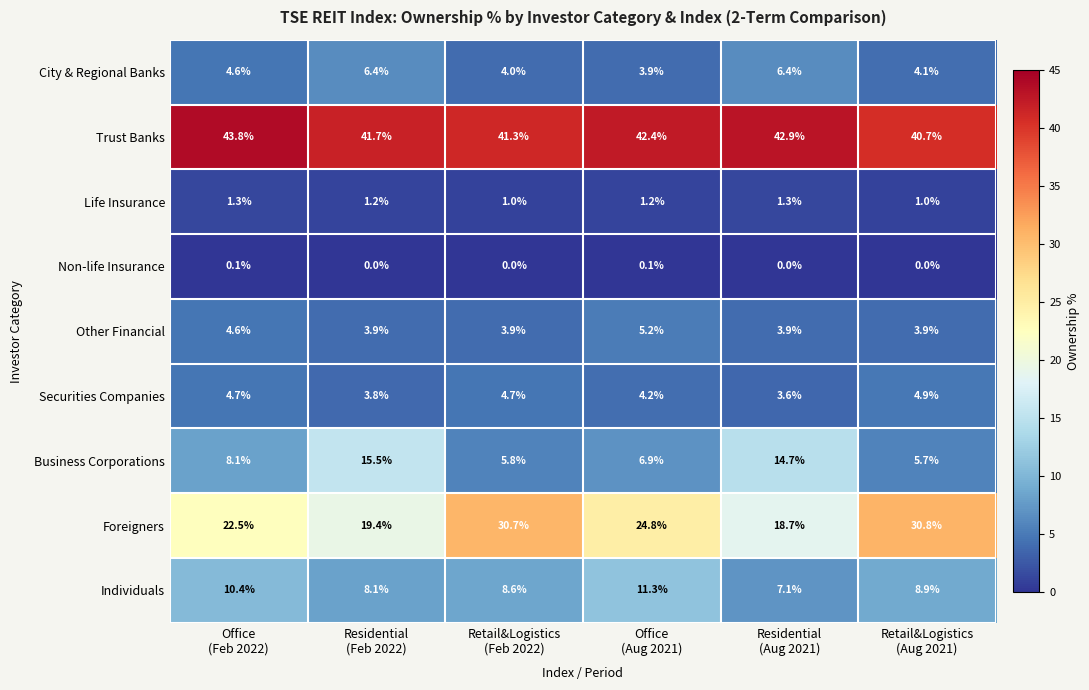

Count the number of data series in this chart.

9